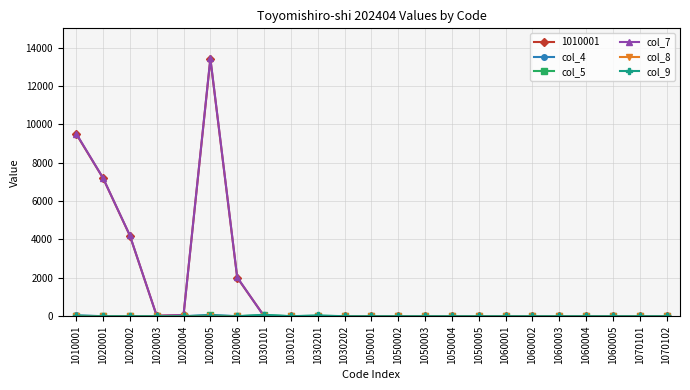

At which category is the sum across all series the highest?

1020005